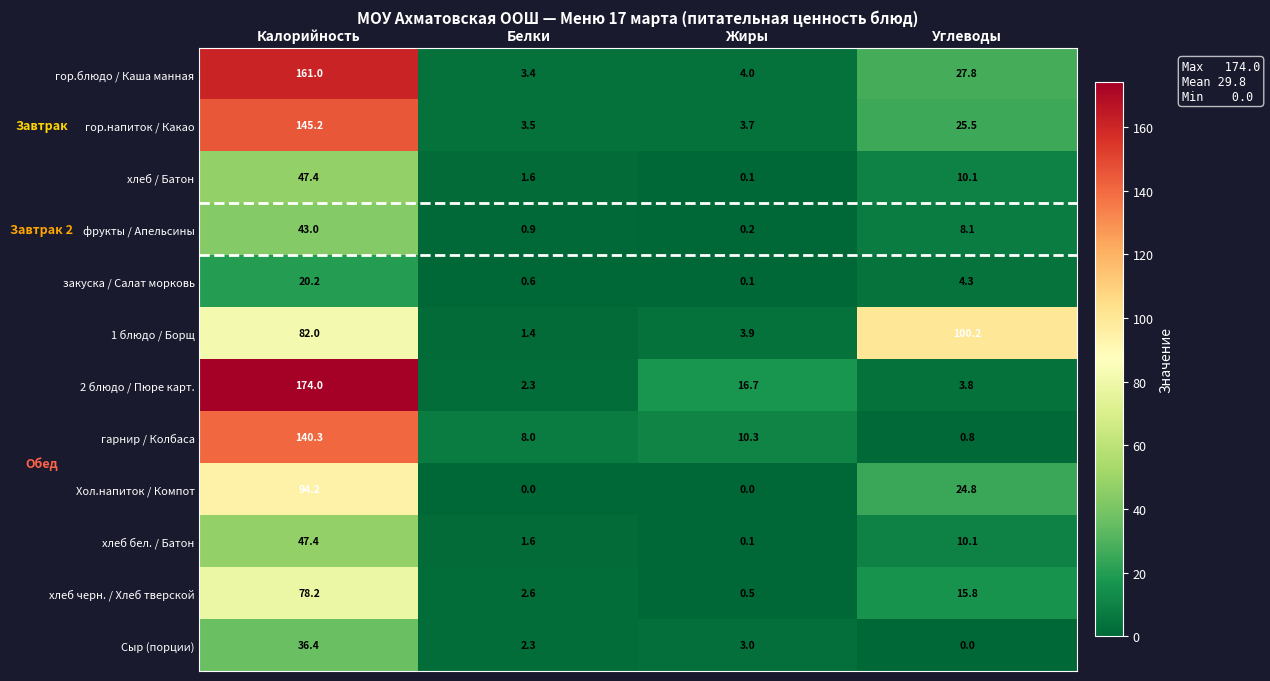

What is the spread (max minus min) of values at Углеводы?

100.2